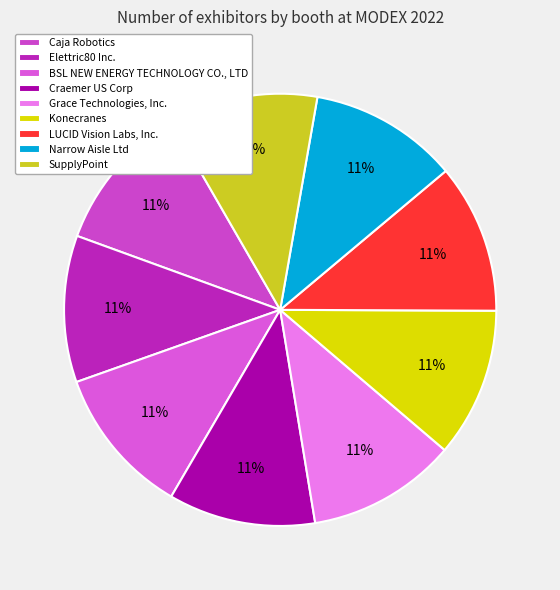

What percentage is the Grace Technologies, Inc. slice, to the nearest percent?

11%